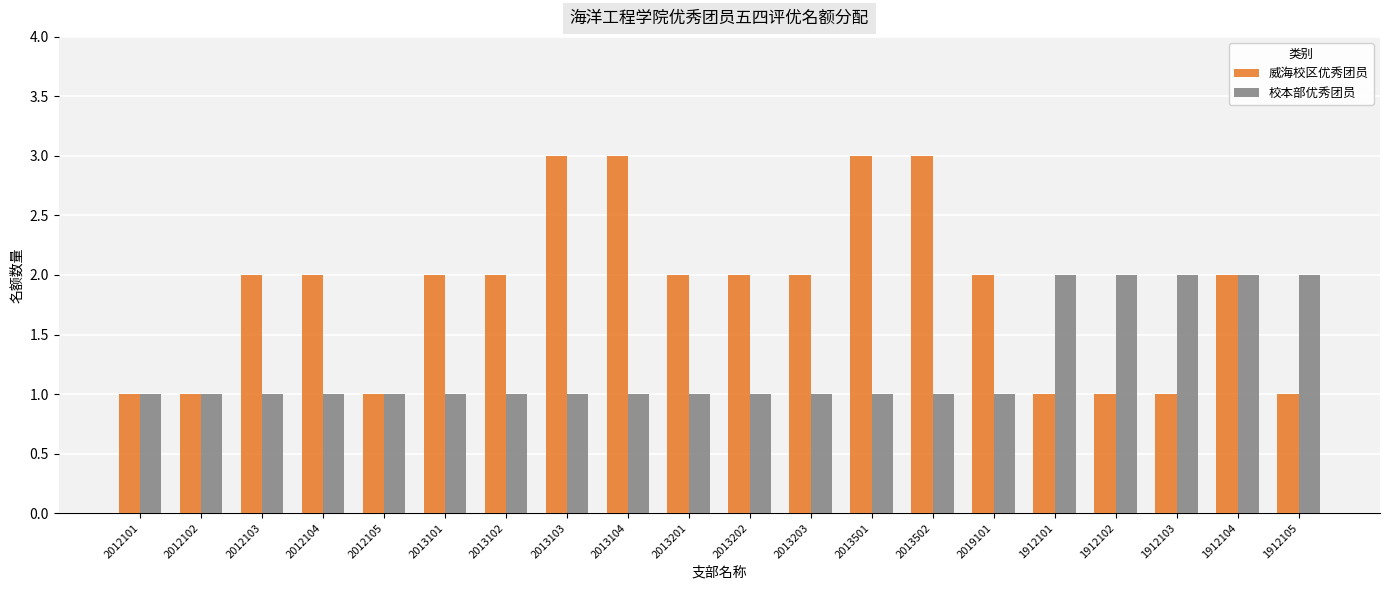

What is the total value across all series at 2019101?

3